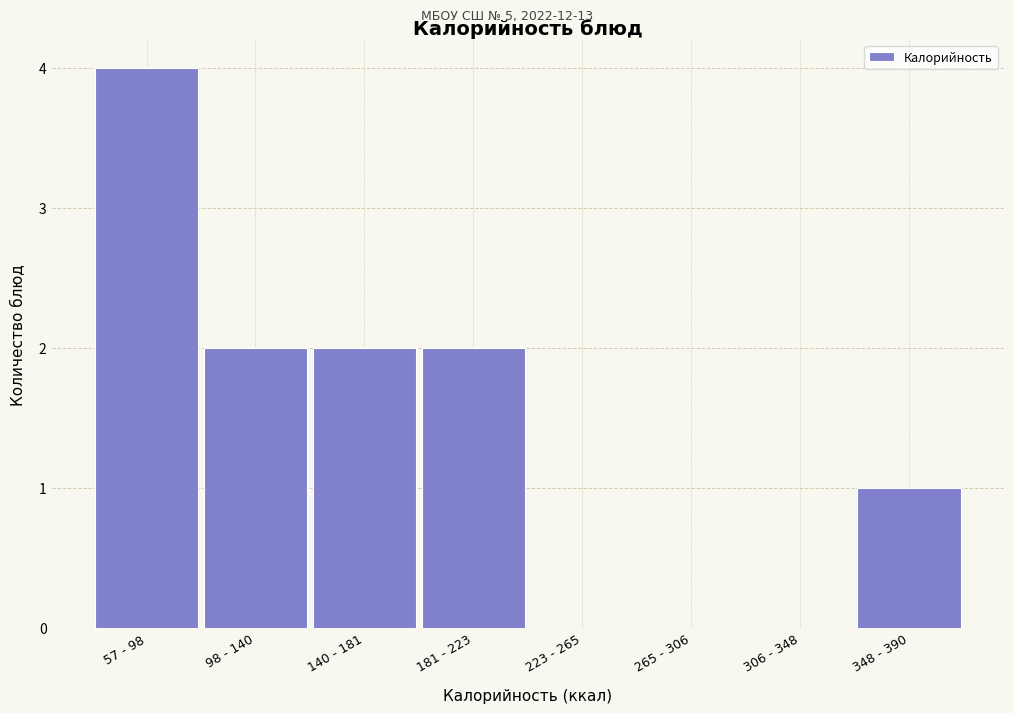

Reading left to right, transcribe all the data shown in this chart.

57 - 98=4	98 - 140=2	140 - 181=2	181 - 223=2	223 - 265=0	265 - 306=0	306 - 348=0	348 - 390=1